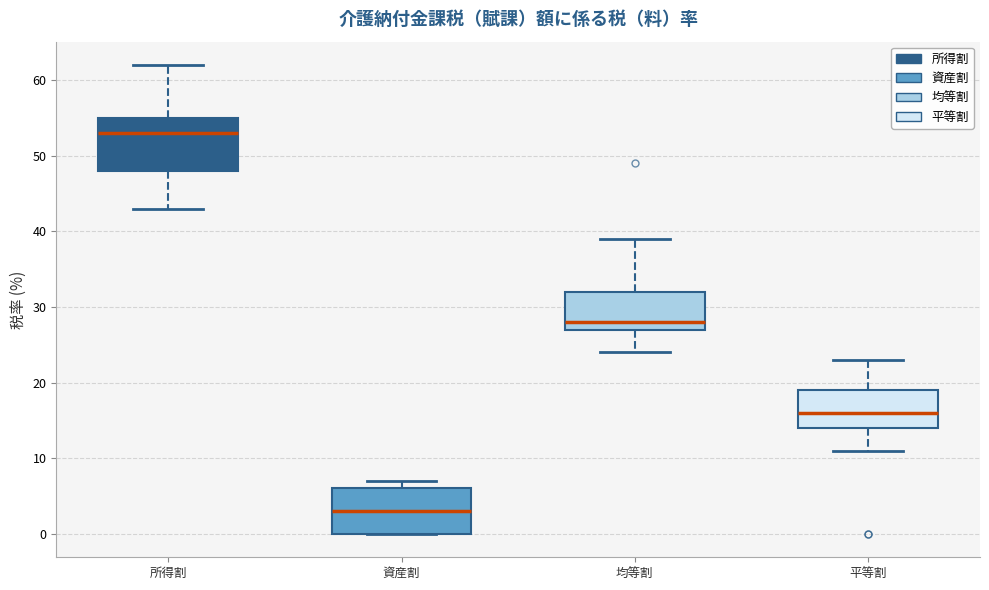

Which box is the tallest, from its lower edge to its upper edge?

所得割